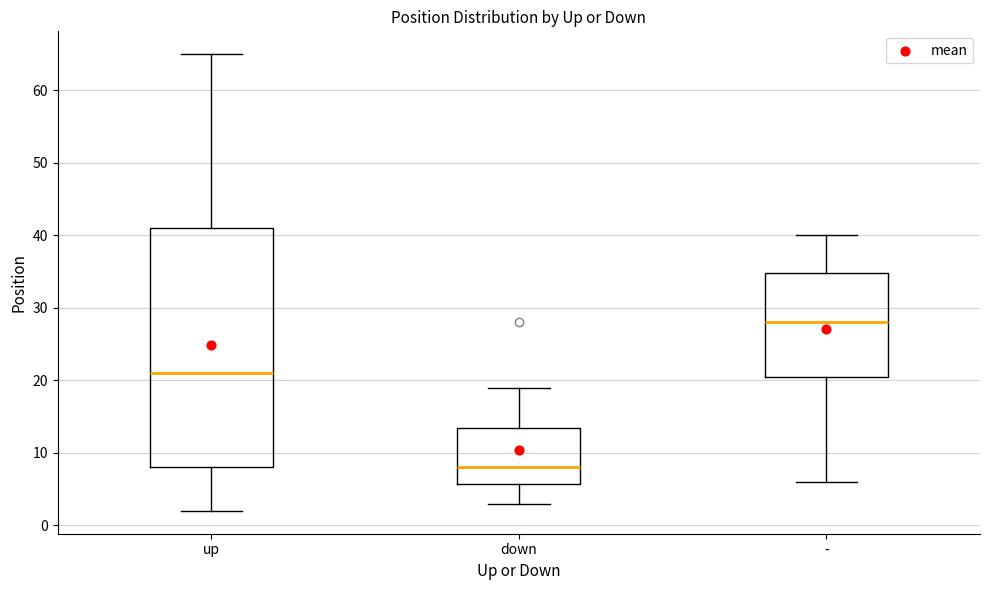

Where does the upper whisker of the box for - end on the y-axis? The values are not printed on the chart, so give them approximately, as read against the axis.

40